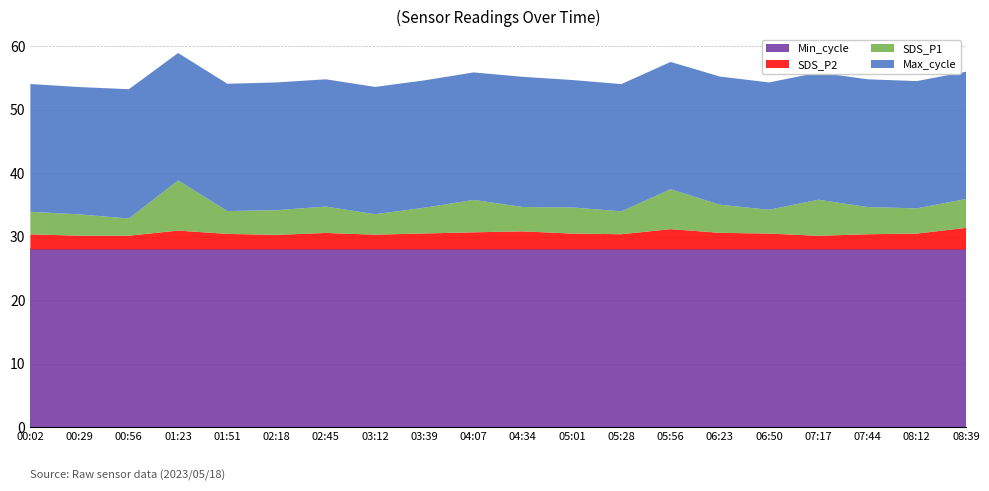

The Min_cycle series shows 28.0 at 01:23. True or false?

True